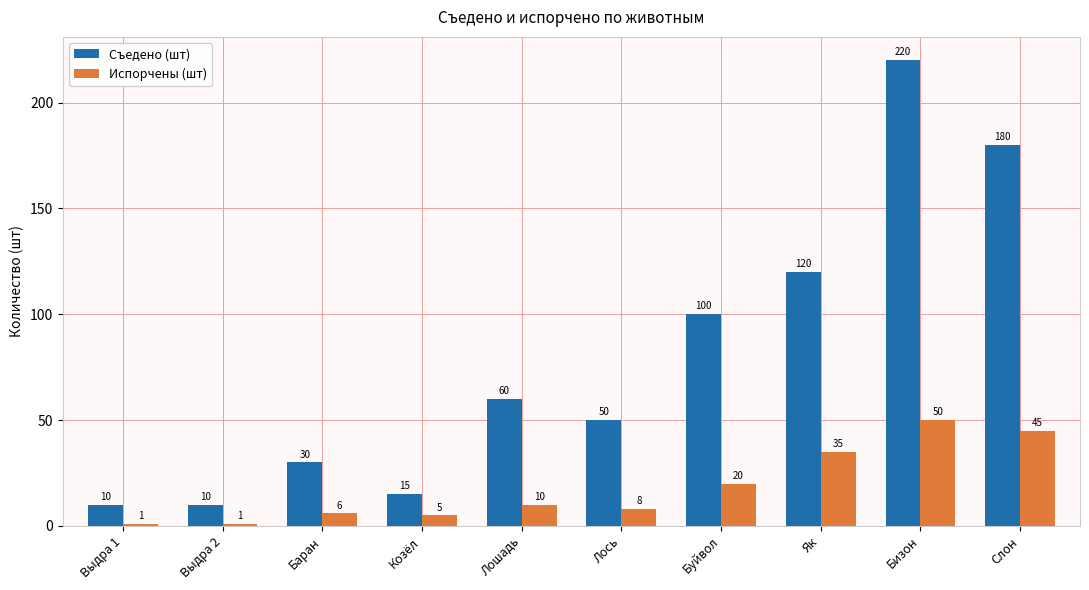

Which series has the largest total across all categories?

Съедено (шт)